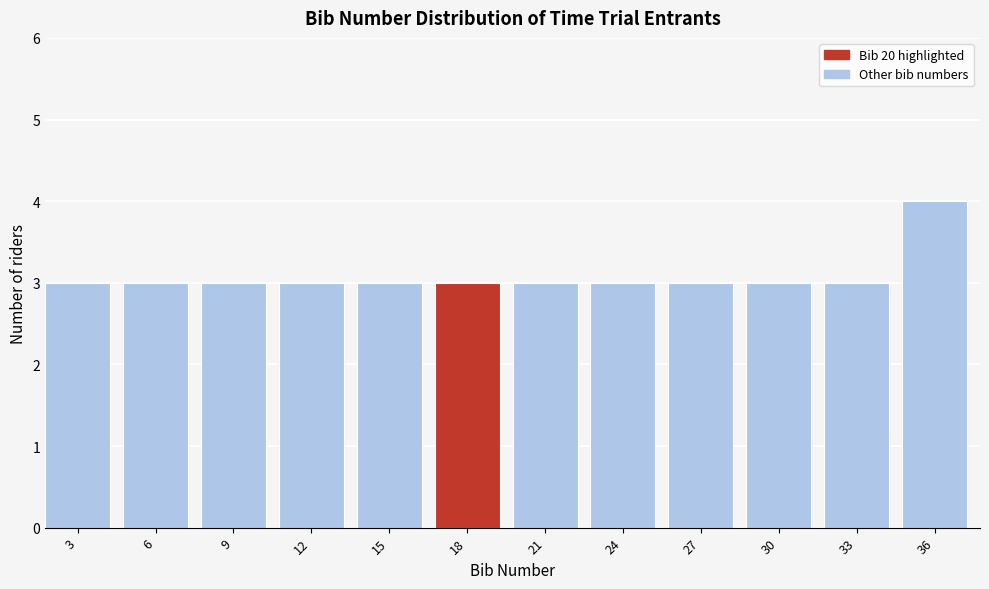

Reading right to left, extract all data points from this chart.

36=4	33=3	30=3	27=3	24=3	21=3	18=3	15=3	12=3	9=3	6=3	3=3